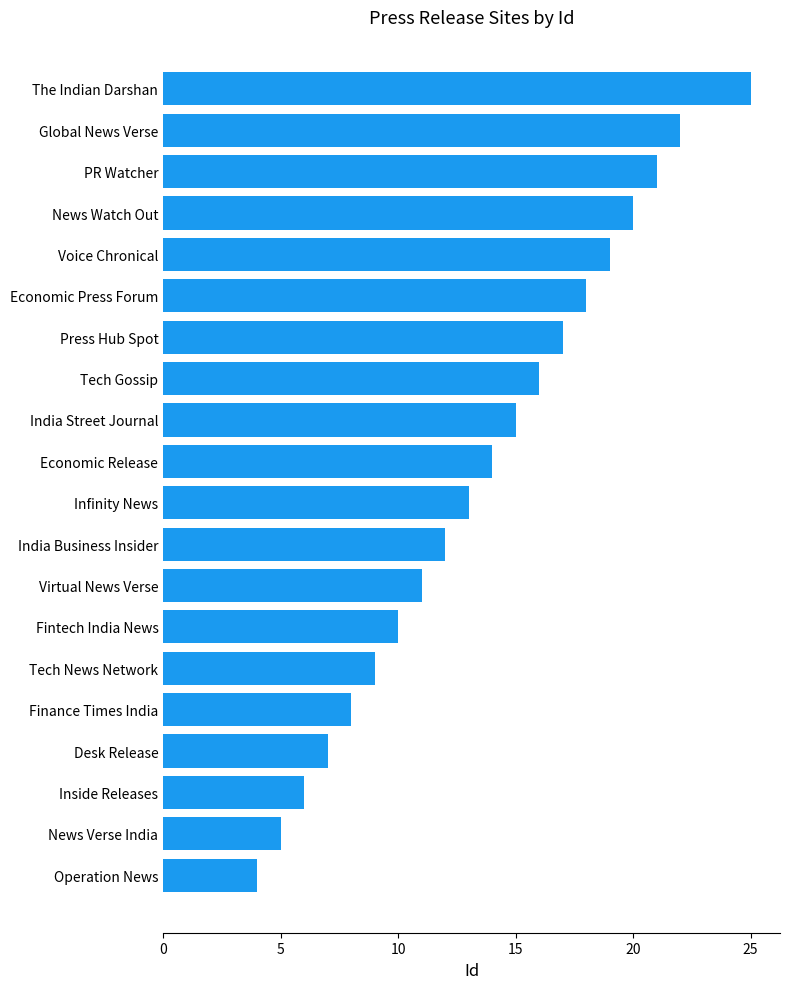

Count the number of categories in the chart.

20